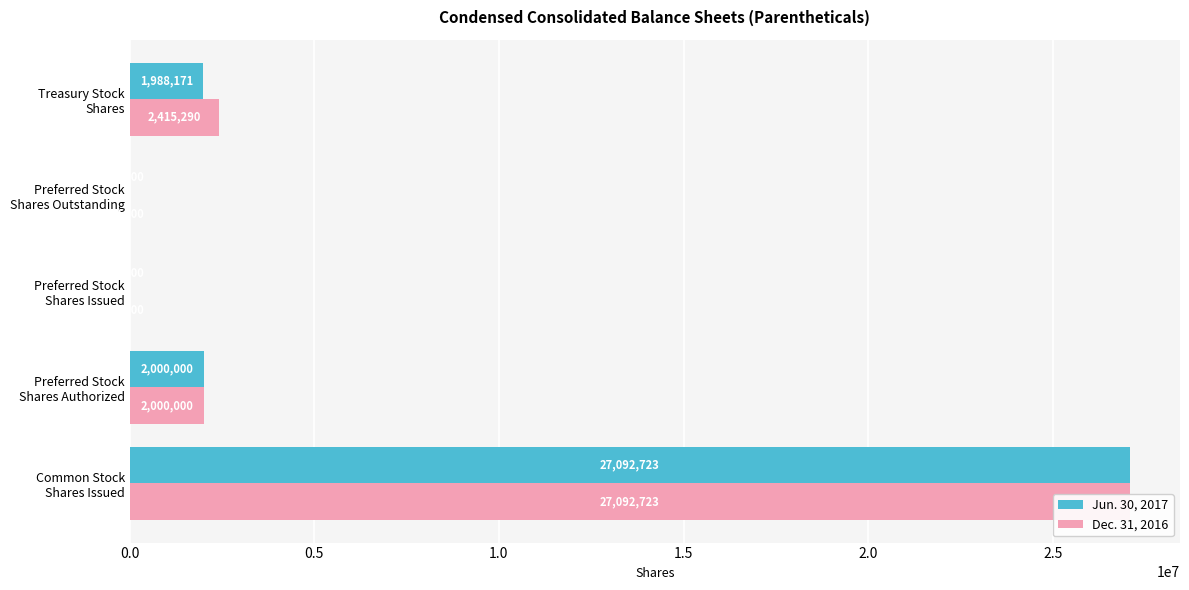

True or false: Jun. 30, 2017 has a value of 938003 at Treasury Stock Shares.

False